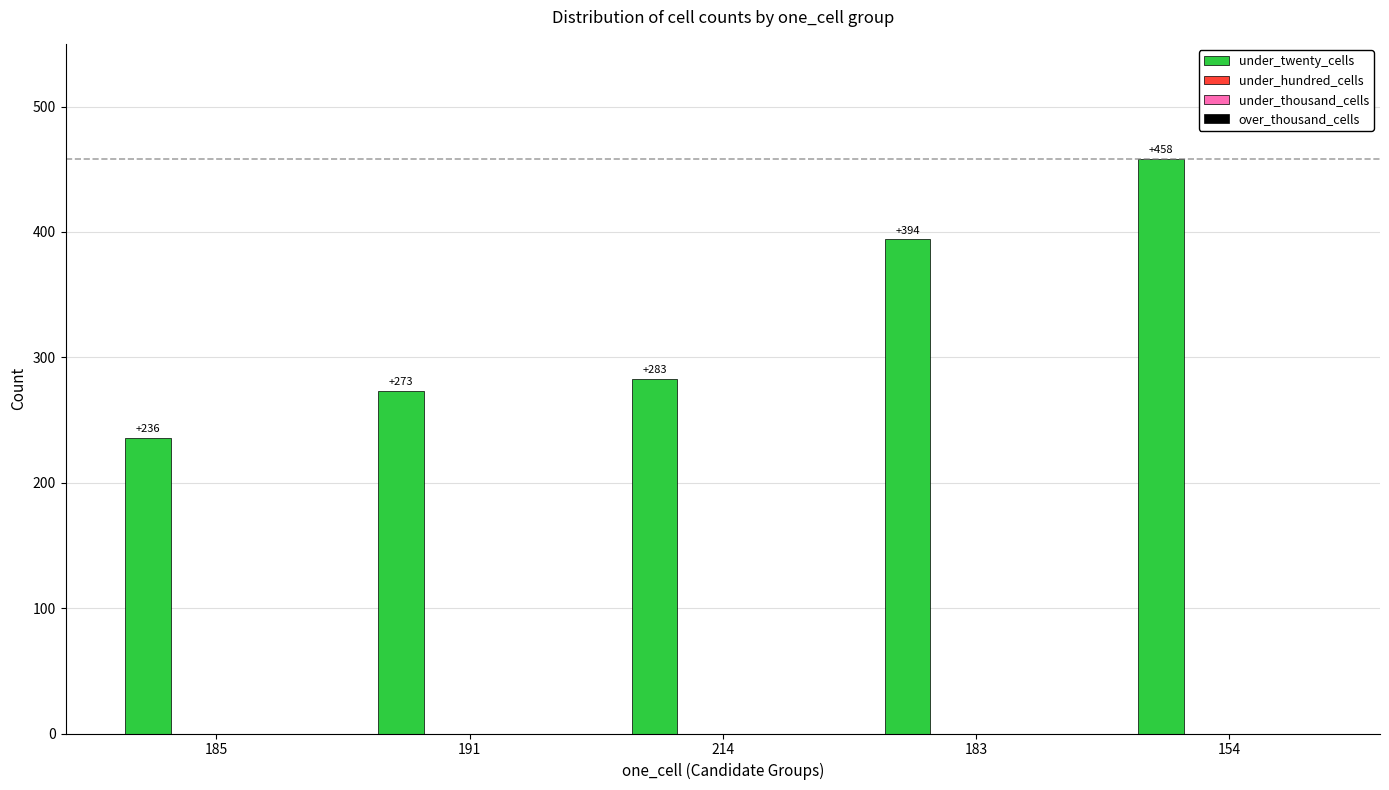

How many bars are there in total?

5